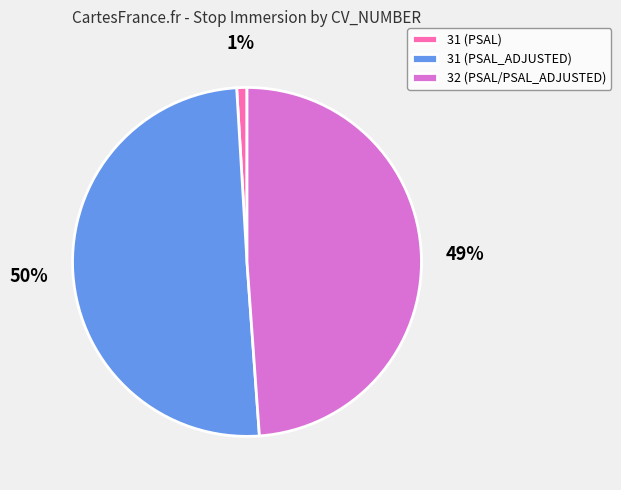

What is the majority slice?

31 (PSAL_ADJUSTED)